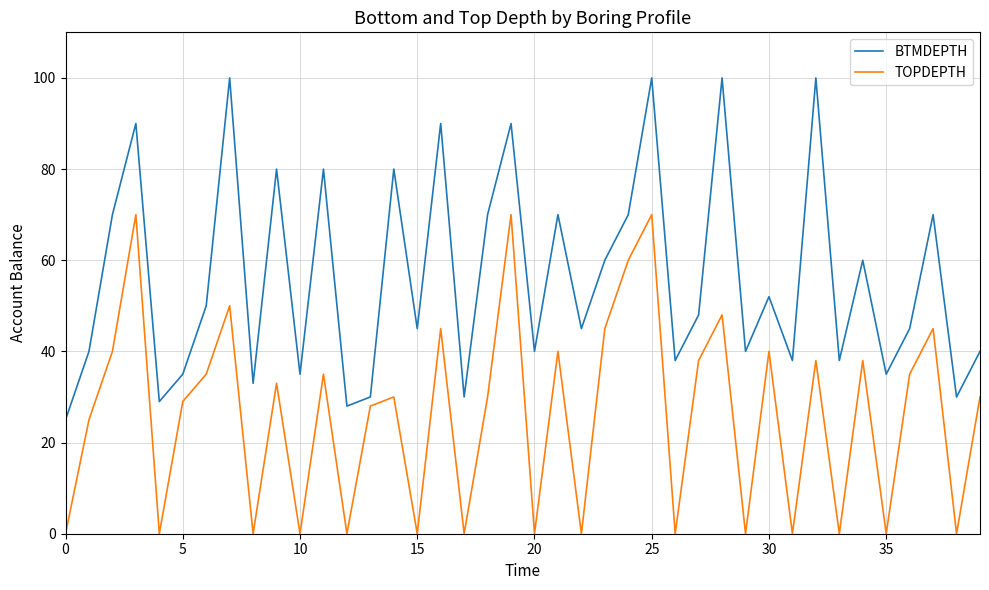

Rank the series by their maximum value, from highest to lowest.

BTMDEPTH, TOPDEPTH